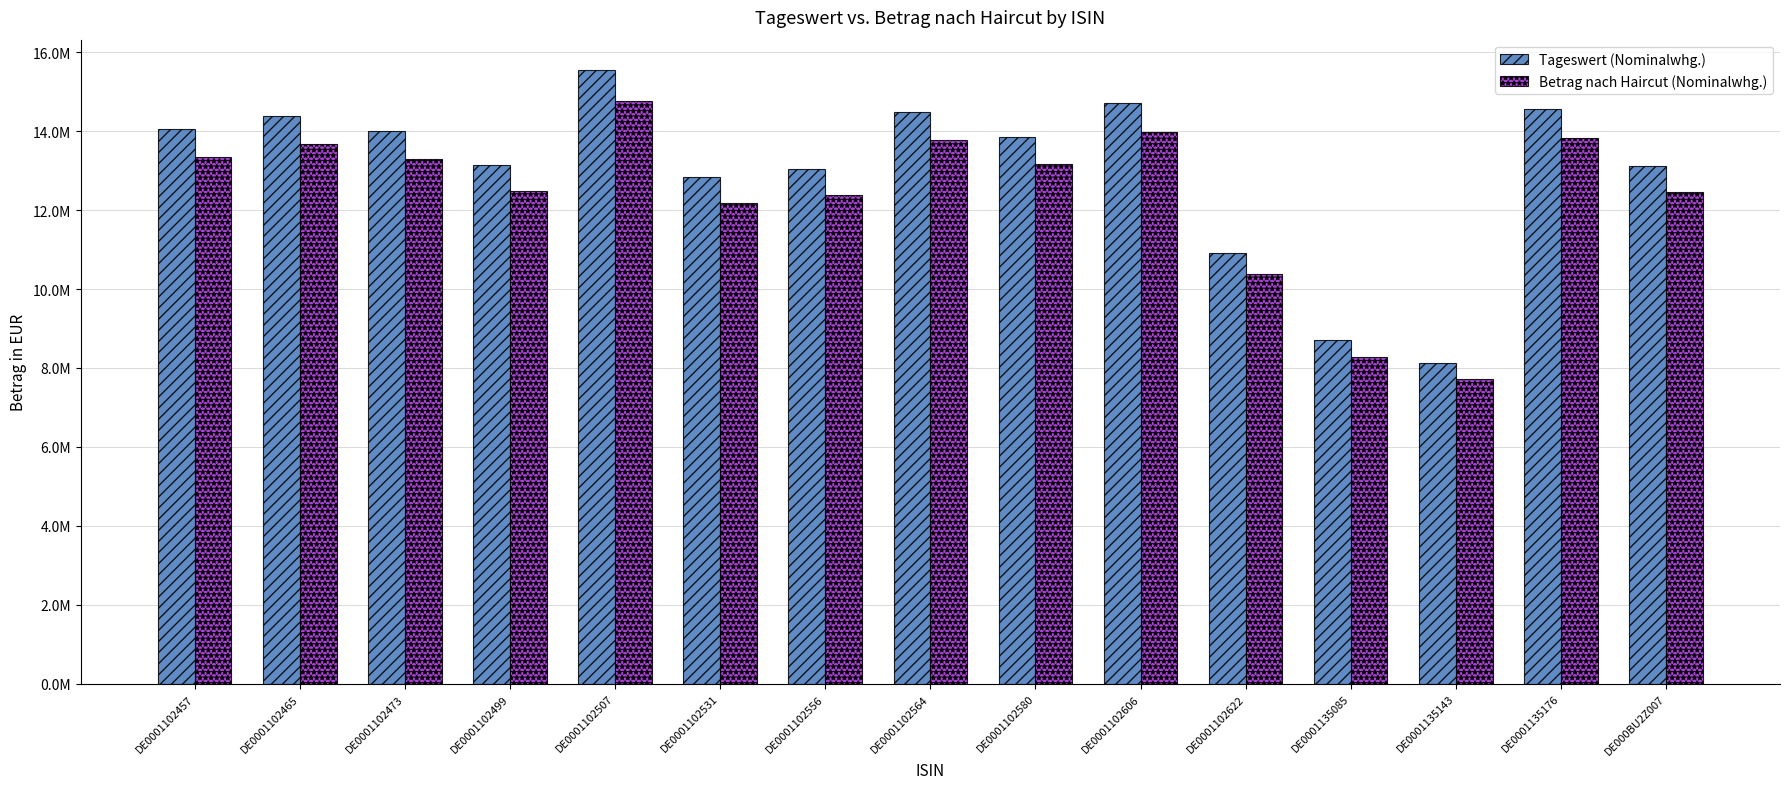

Are the bars horizontal?

No